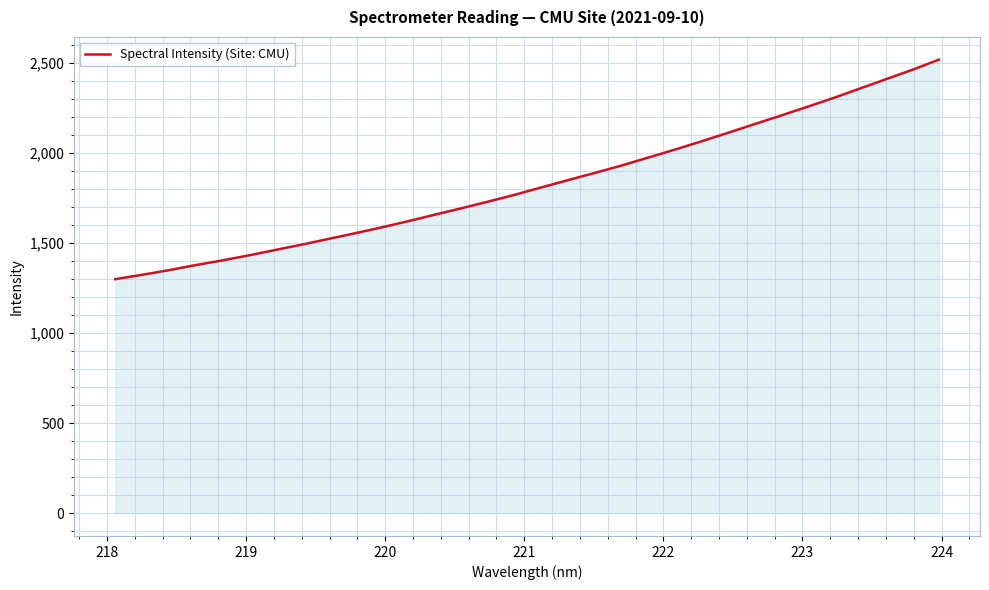

What is the maximum value shown in the chart?

2517.8